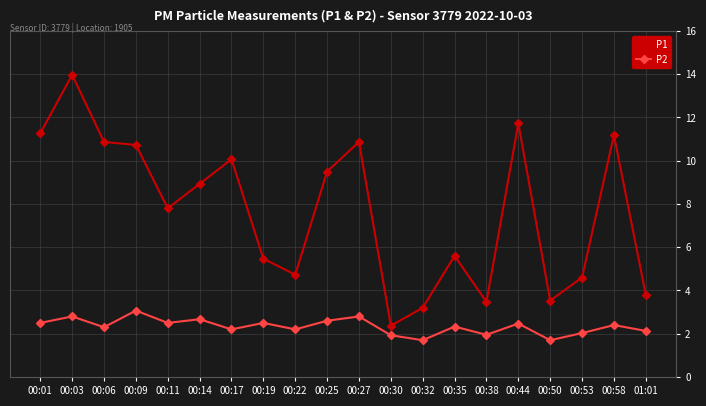

What is the value of the P2 point at the 2nd from the left?

2.8